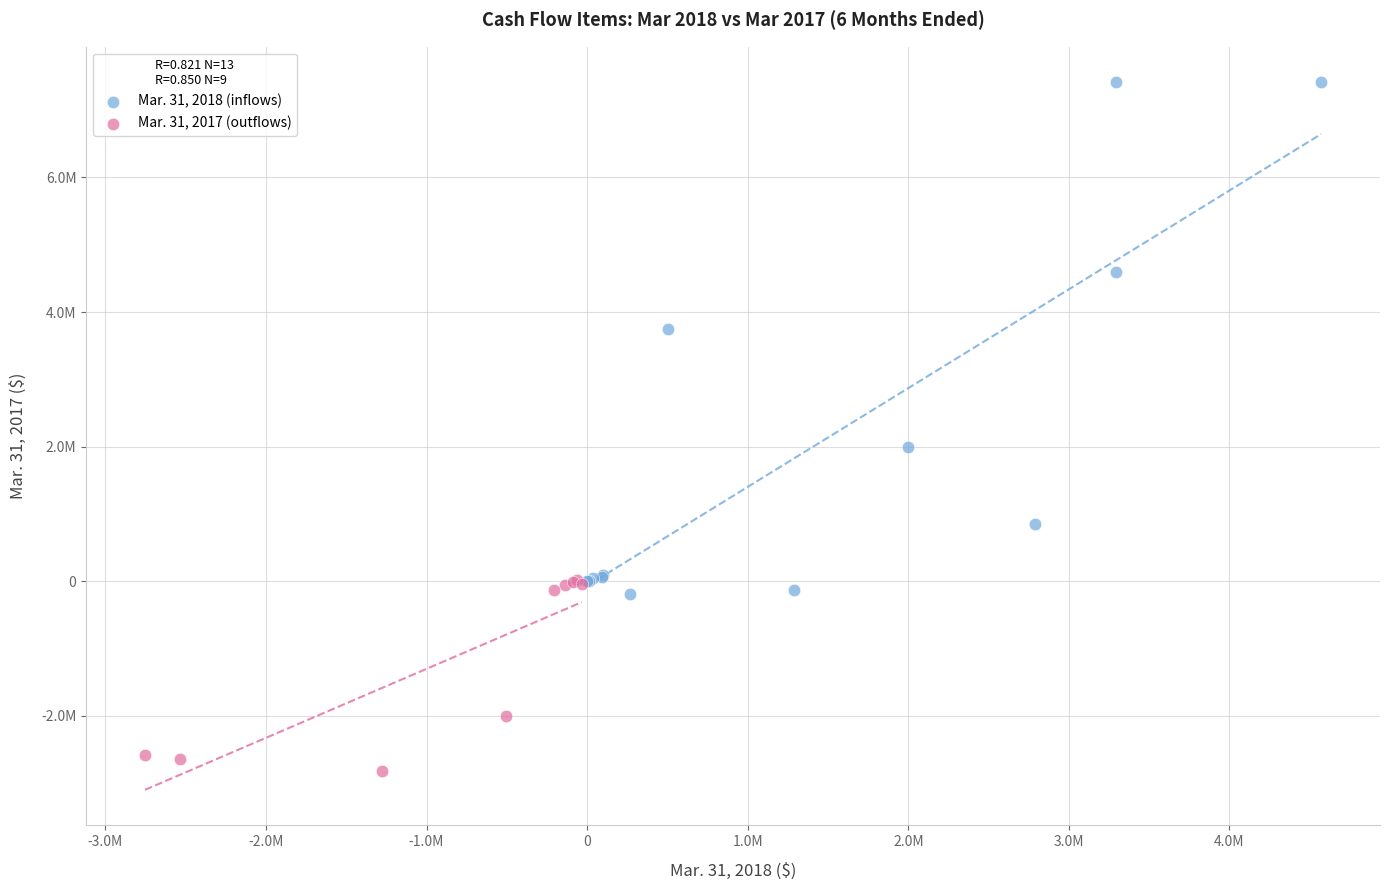

Which series contains the highest Y value?

Mar. 31, 2018 (inflows)